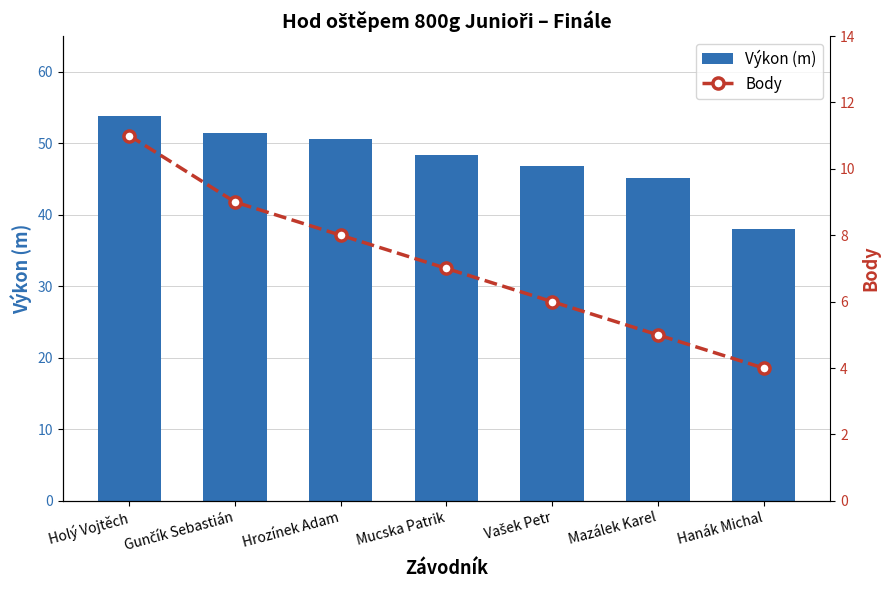

What are all the series names shown in the legend?

Výkon (m), Body